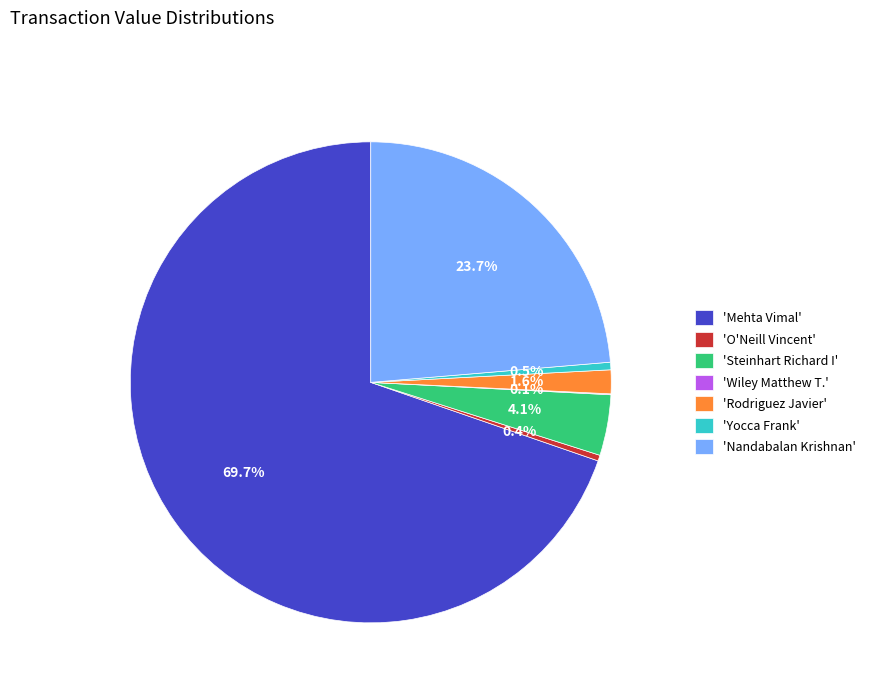

Which category has the biggest portion of the pie?

'Mehta Vimal'